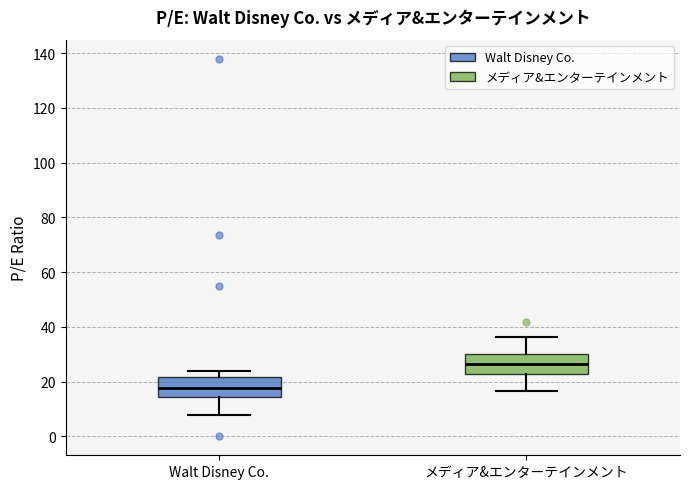

Where does the lower whisker of the box for メディア&エンターテインメント end on the y-axis? The values are not printed on the chart, so give them approximately, as read against the axis.

16